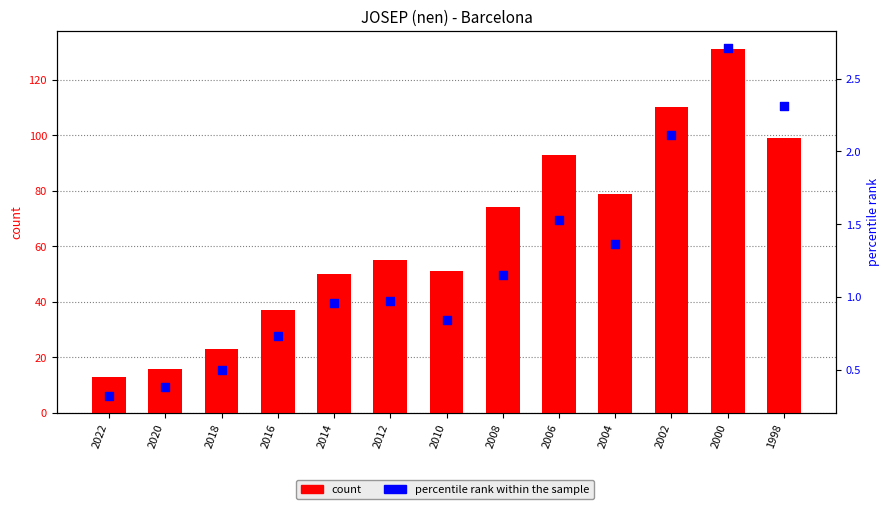

Which series has the widest spread of Y values?

count